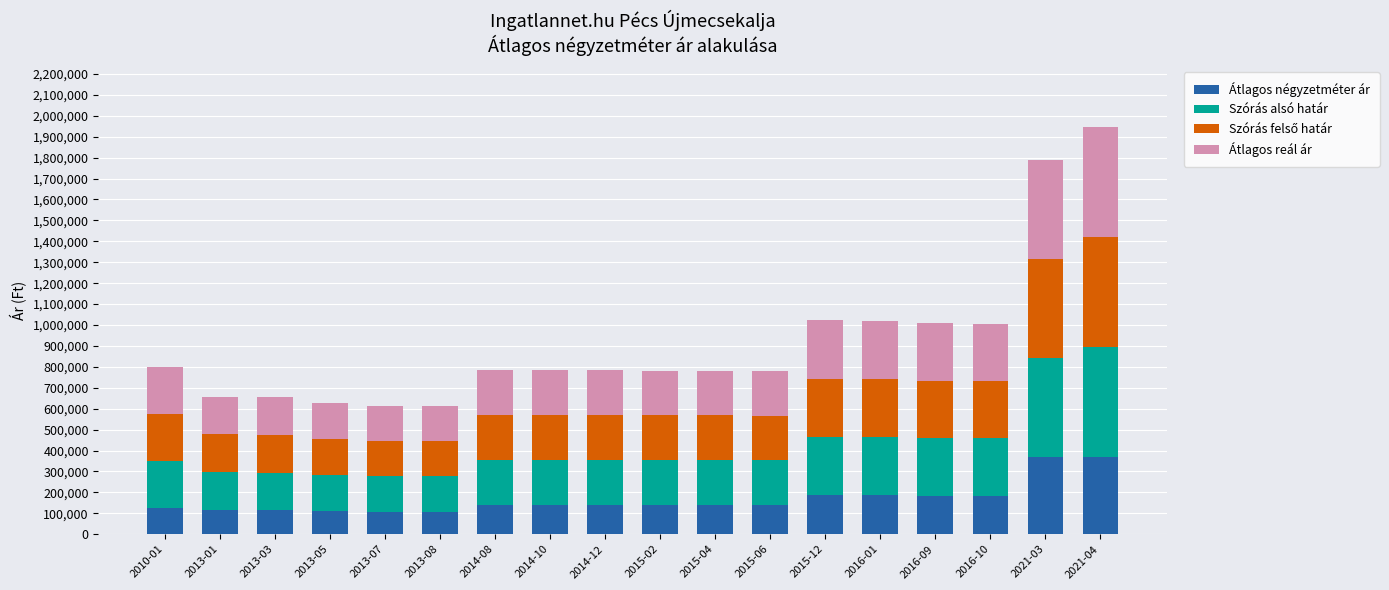

What is the minimum value for Átlagos négyzetméter ár?

107936